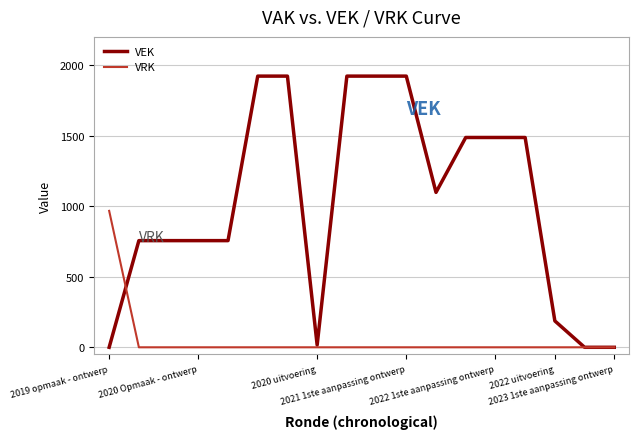

List the series in order of their peak value, lowest first.

VRK, VEK